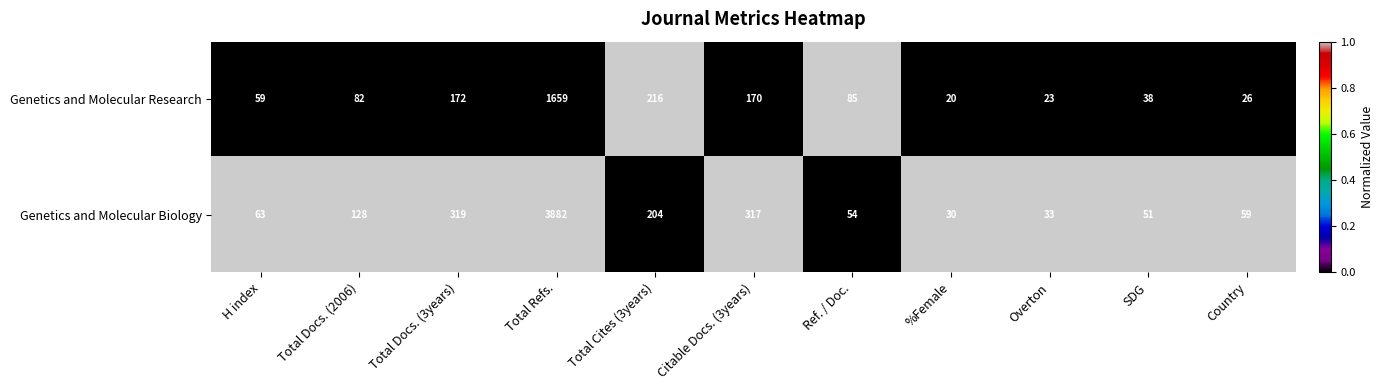

Where is Genetics and Molecular Biology nearest to the value 1956?

Total Docs. (3years)